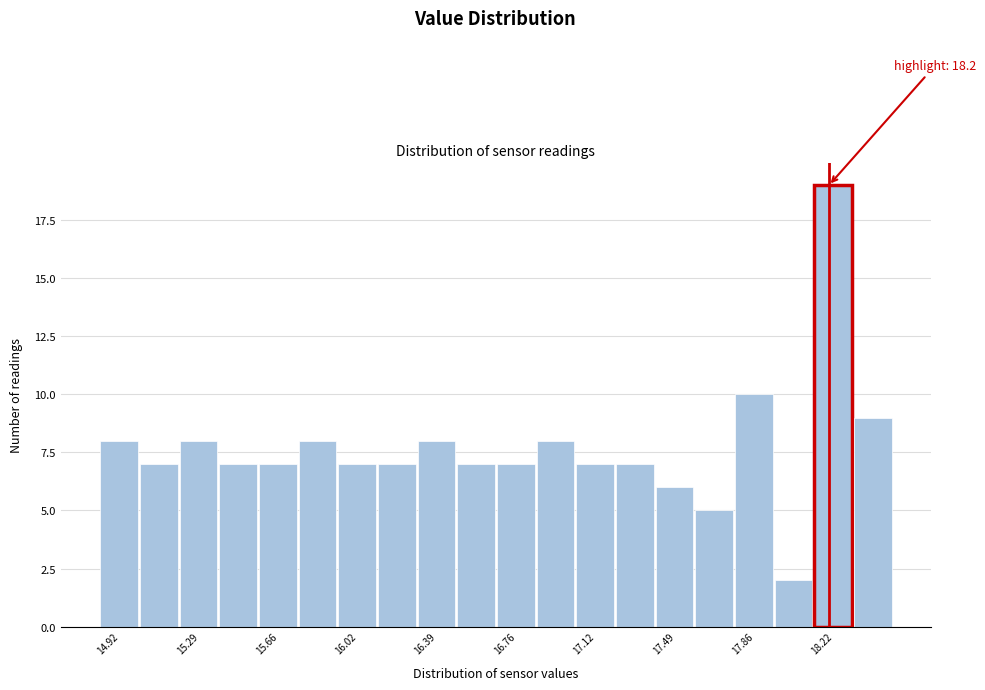

Read against the x-axis, roughly where is the centre of the tallest bar?

18.20